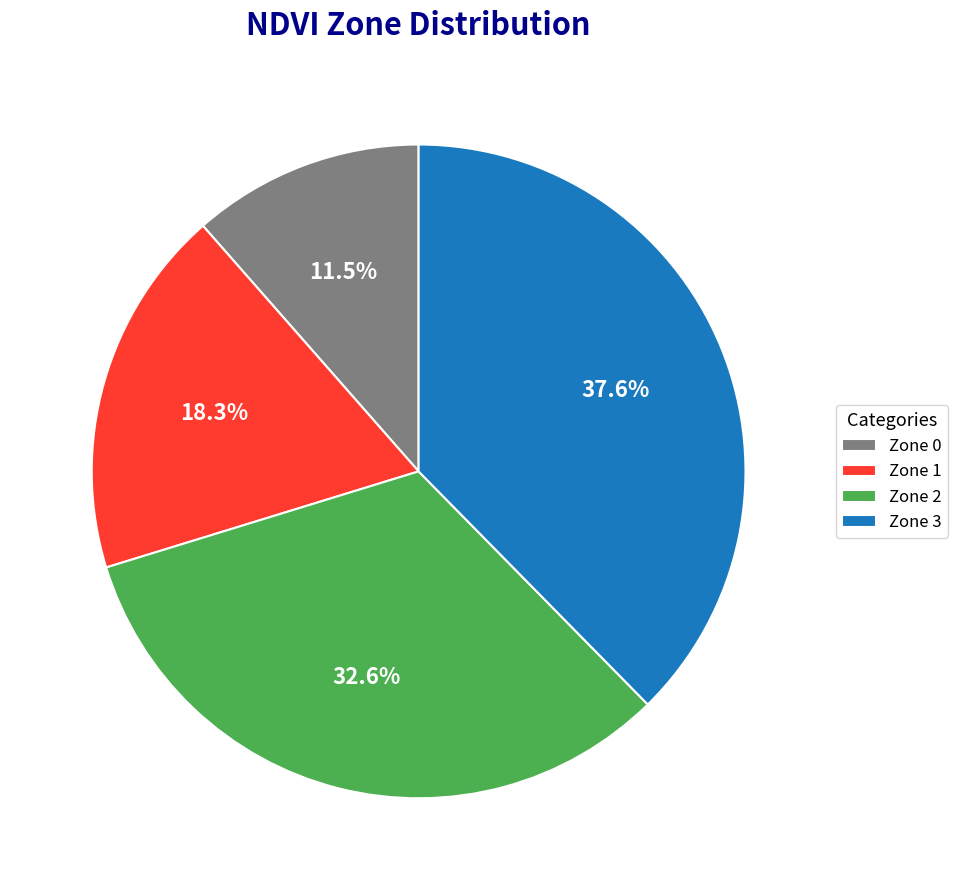

Between Zone 3 and Zone 0, which is larger?

Zone 3